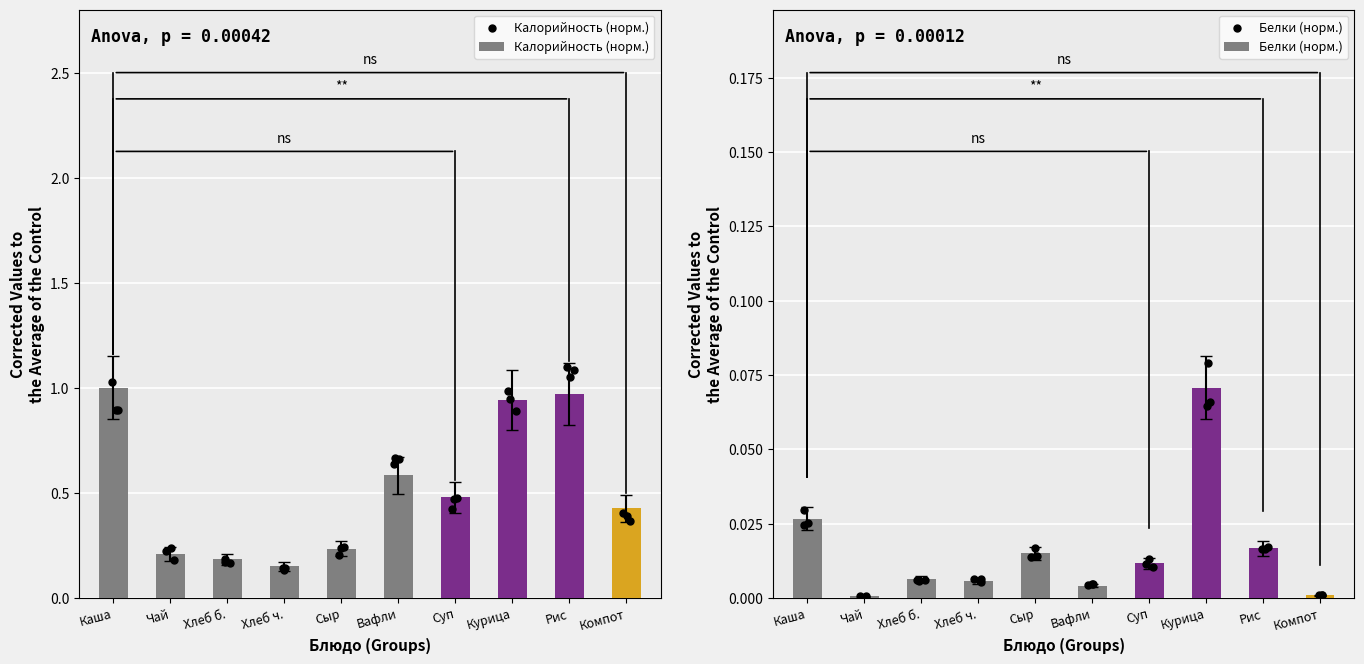

Is the value of Калорийность (норм.) at Хлеб б. greater than the value of Белки (норм.) at Каша?

Yes